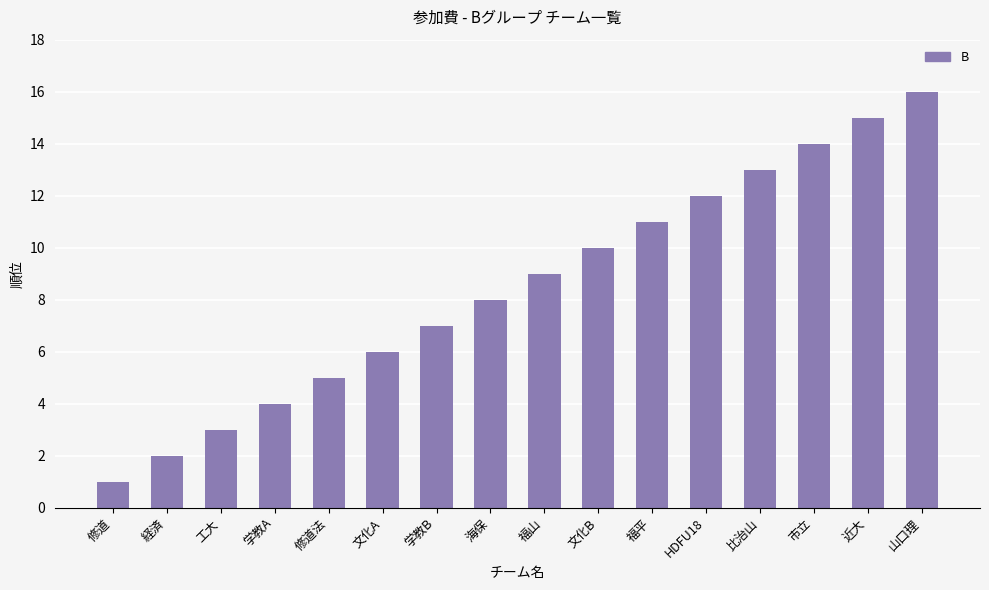

What is the approximate value at 修道法?

5